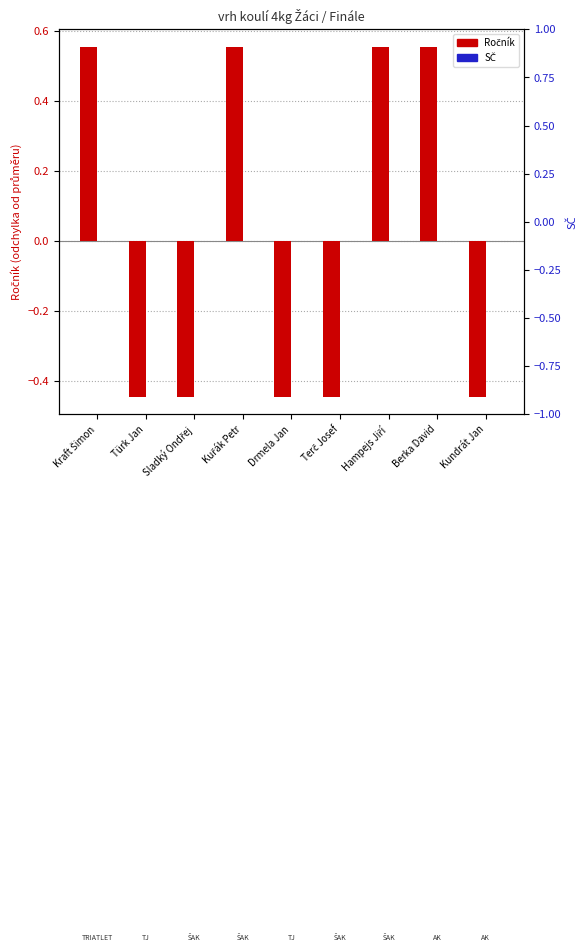

Rank the categories by Ročník value from highest to lowest.

Kraft Šimon, Kuřák Petr, Hampejs Jiří, Berka David, Türk Jan, Sladký Ondřej, Drmela Jan, Terč Josef, Kundrát Jan